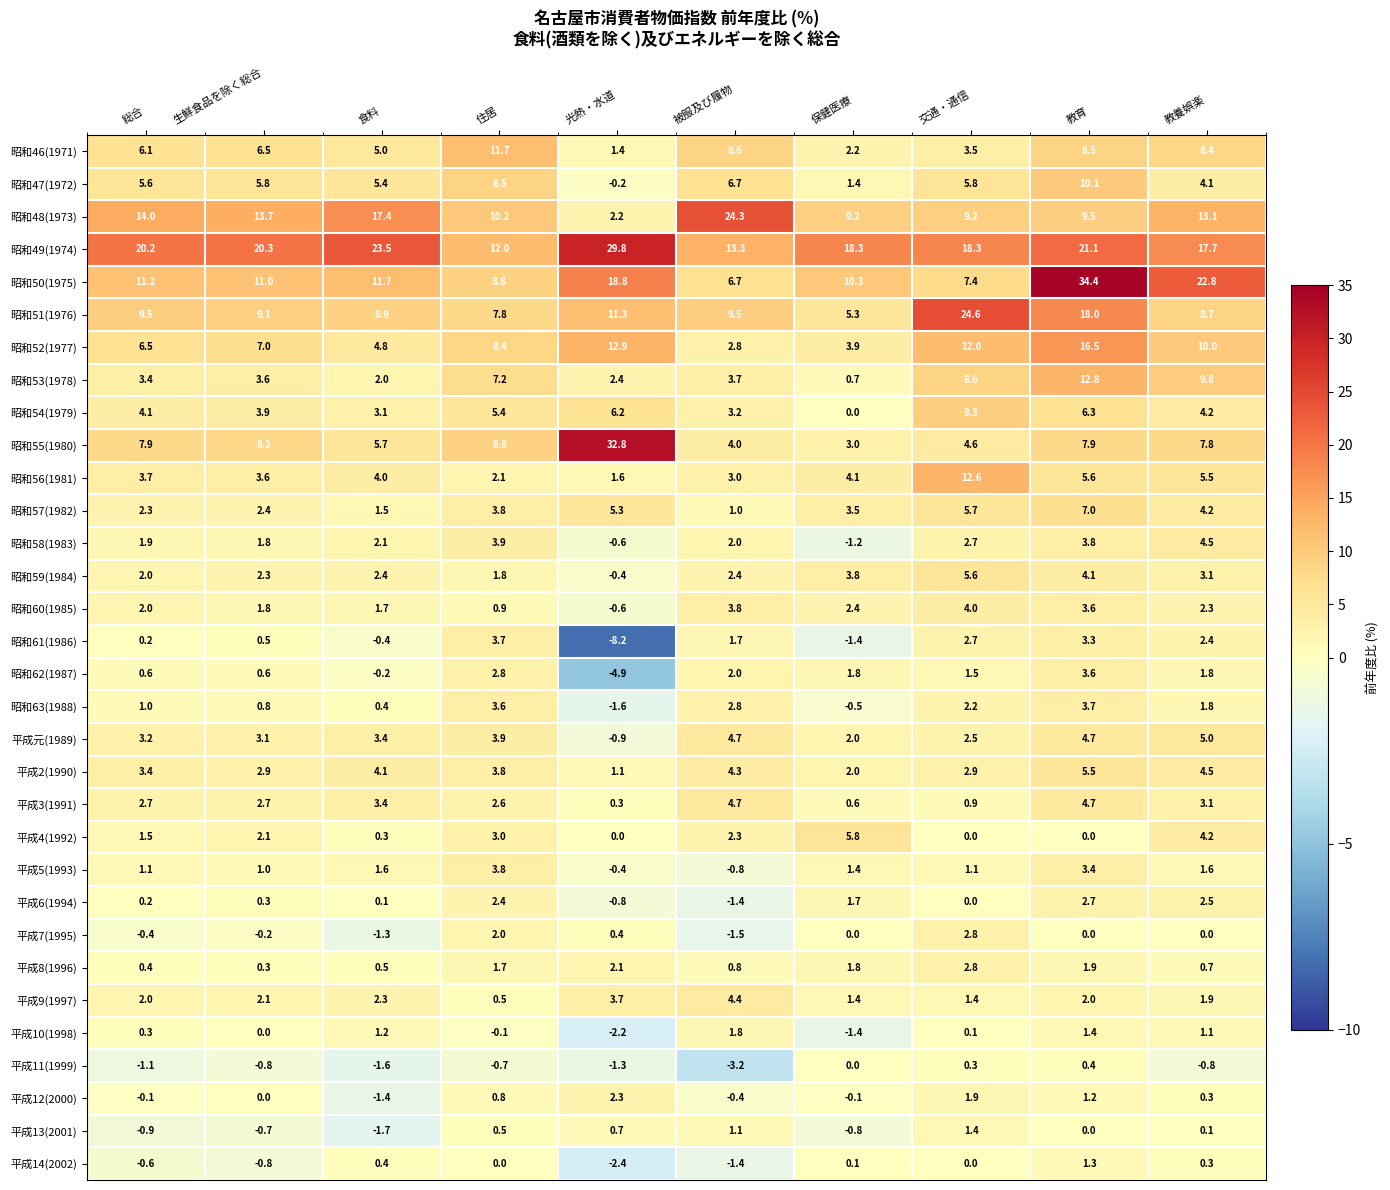

Which series changed the most between 光熱・水道 and 教養娯楽?

昭和55(1980)